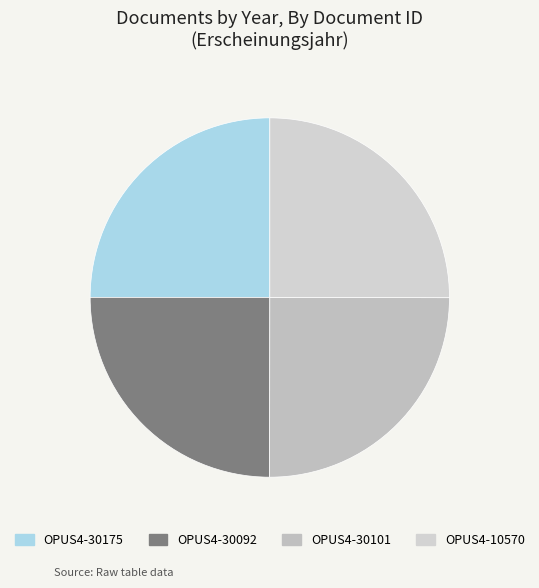

Combined, what portion of the pie is OPUS4-30175 and OPUS4-10570?

50.0%